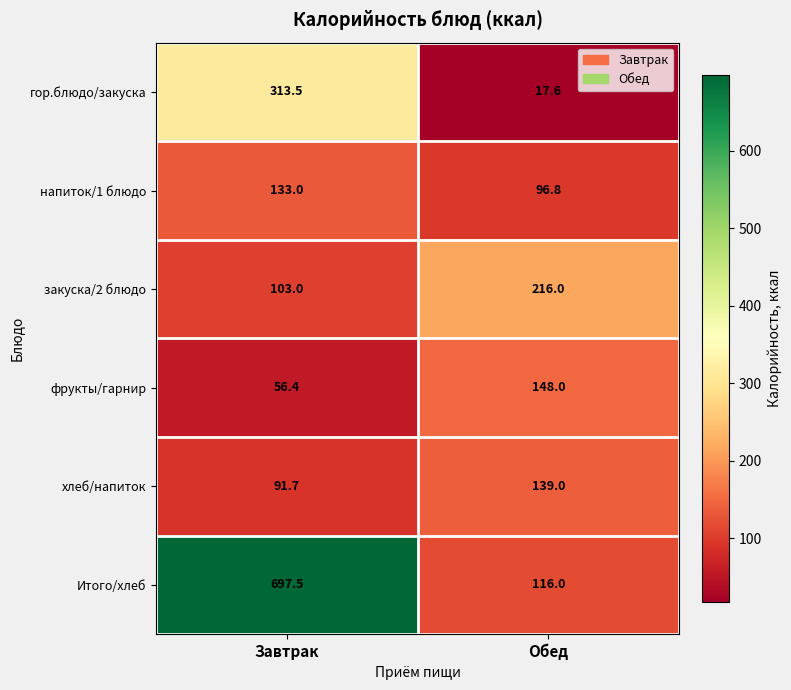

What is the maximum value for напиток/1 блюдо?

133.0